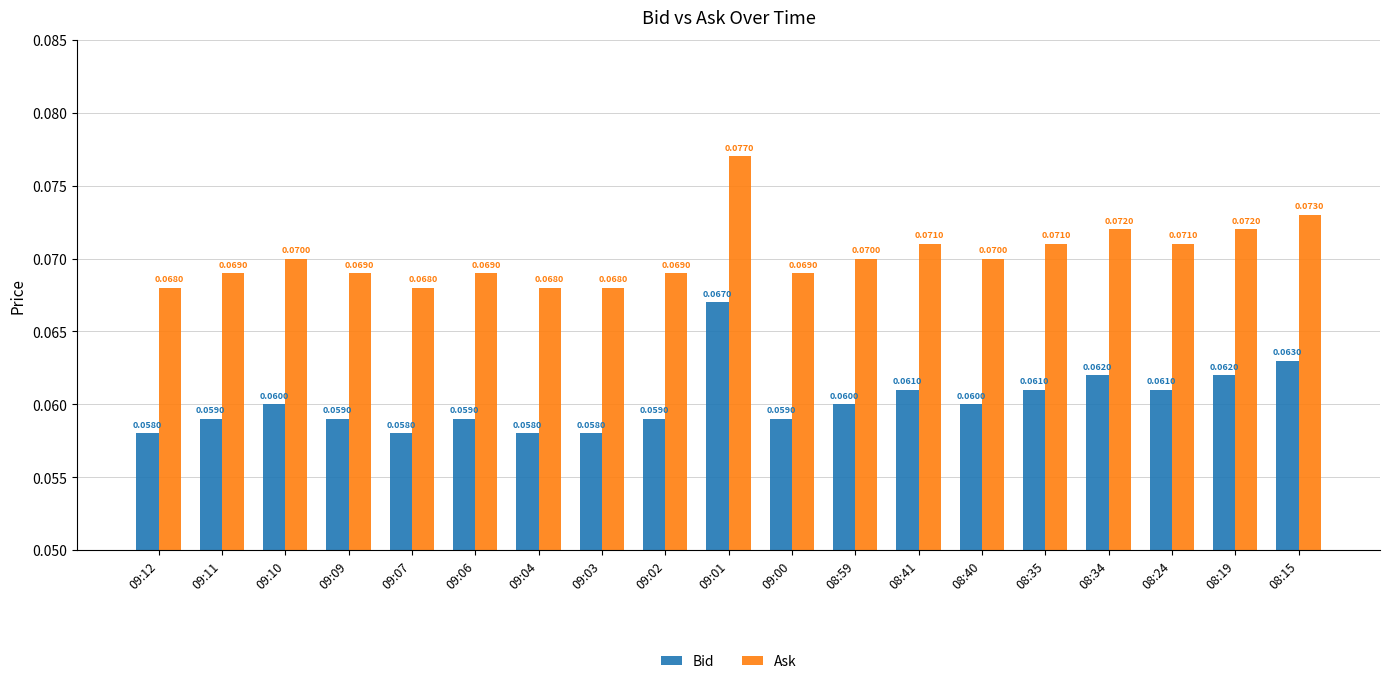

Which series has the largest total across all categories?

Ask